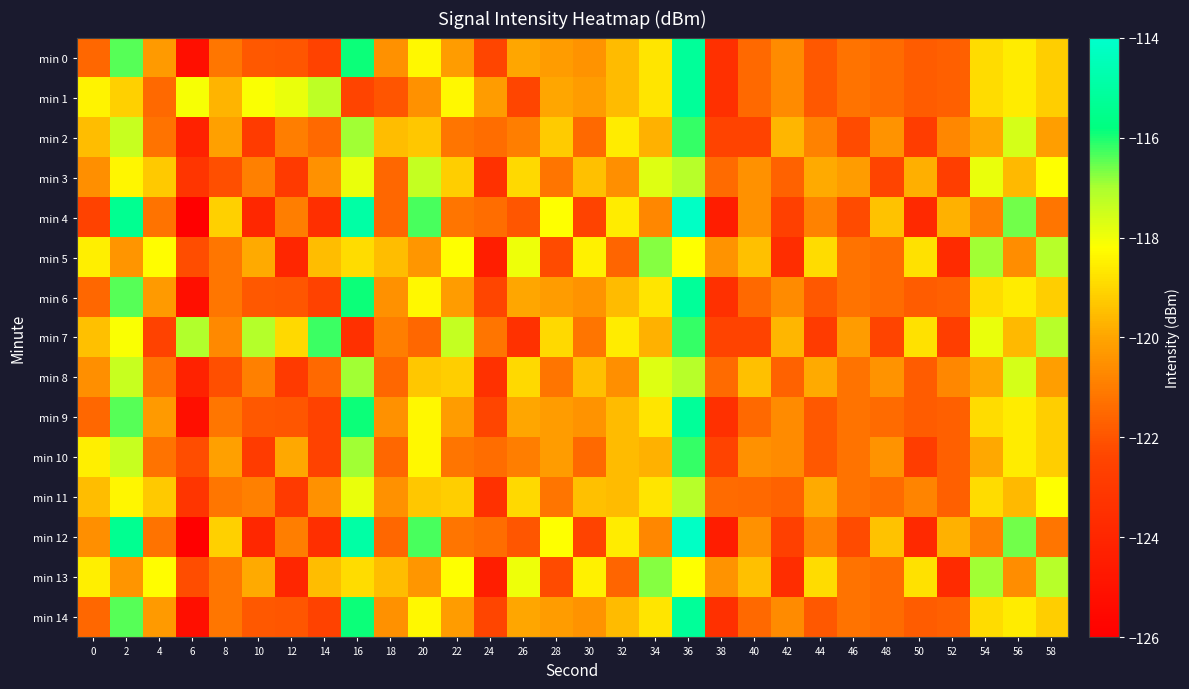

Reading left to right, list all the values displayed in this chart.

min 0: 0=-121.5	2=-116.4	4=-120.3	6=-125.2	8=-121.1	10=-121.9	12=-121.9	14=-122.5	16=-115.9	18=-120.5	20=-118.3	22=-120.2	24=-122.4	26=-120.0	28=-120.2	30=-120.5	32=-119.6	34=-118.7	36=-115.2	38=-123.4	40=-121.5	42=-120.7	44=-121.9	46=-121.2	48=-121.4	50=-121.8	52=-121.7	54=-118.9	56=-118.6	58=-119.2
min 1: 0=-118.5	2=-119.1	4=-121.5	6=-118.1	8=-119.7	10=-118.1	12=-117.9	14=-117.2	16=-122.4	18=-122.0	20=-120.5	22=-118.3	24=-120.2	26=-122.4	28=-120.0	30=-120.2	32=-119.6	34=-118.7	36=-115.2	38=-123.4	40=-121.5	42=-120.7	44=-121.9	46=-121.2	48=-121.4	50=-121.8	52=-121.7	54=-118.9	56=-118.6	58=-119.2
min 2: 0=-119.5	2=-117.4	4=-121.3	6=-124.2	8=-120.1	10=-122.9	12=-120.9	14=-121.5	16=-116.9	18=-119.5	20=-119.3	22=-121.2	24=-121.4	26=-121.0	28=-119.2	30=-121.5	32=-118.6	34=-119.7	36=-116.2	38=-122.4	40=-122.5	42=-119.7	44=-120.9	46=-122.2	48=-120.4	50=-122.8	52=-120.7	54=-119.9	56=-117.6	58=-120.2
min 3: 0=-120.5	2=-118.4	4=-119.3	6=-123.2	8=-122.1	10=-120.9	12=-122.9	14=-120.5	16=-117.9	18=-121.5	20=-117.3	22=-119.2	24=-123.4	26=-119.0	28=-121.2	30=-119.5	32=-120.6	34=-117.7	36=-117.2	38=-121.4	40=-120.5	42=-121.7	44=-119.9	46=-120.2	48=-122.4	50=-119.8	52=-122.7	54=-117.9	56=-119.6	58=-118.2
min 4: 0=-122.5	2=-115.4	4=-121.3	6=-126.2	8=-119.1	10=-123.9	12=-120.9	14=-123.5	16=-114.9	18=-121.5	20=-116.3	22=-121.2	24=-121.4	26=-122.0	28=-118.2	30=-122.5	32=-118.6	34=-120.7	36=-114.2	38=-124.4	40=-120.5	42=-122.7	44=-120.9	46=-122.2	48=-119.4	50=-123.8	52=-119.7	54=-120.9	56=-116.6	58=-121.2
min 5: 0=-118.5	2=-120.4	4=-118.3	6=-122.2	8=-121.1	10=-119.9	12=-123.9	14=-119.5	16=-118.9	18=-119.5	20=-120.3	22=-118.2	24=-124.4	26=-118.0	28=-122.2	30=-118.5	32=-121.6	34=-116.7	36=-118.2	38=-120.4	40=-119.5	42=-123.7	44=-118.9	46=-121.2	48=-121.4	50=-118.8	52=-123.7	54=-116.9	56=-120.6	58=-117.2
min 6: 0=-121.5	2=-116.4	4=-120.3	6=-125.2	8=-121.1	10=-121.9	12=-121.9	14=-122.5	16=-115.9	18=-120.5	20=-118.3	22=-120.2	24=-122.4	26=-120.0	28=-120.2	30=-120.5	32=-119.6	34=-118.7	36=-115.2	38=-123.4	40=-121.5	42=-120.7	44=-121.9	46=-121.2	48=-121.4	50=-121.8	52=-121.7	54=-118.9	56=-118.6	58=-119.2
min 7: 0=-119.5	2=-118.1	4=-122.5	6=-117.1	8=-120.7	10=-117.1	12=-118.9	14=-116.2	16=-123.4	18=-121.0	20=-121.5	22=-117.3	24=-121.2	26=-123.4	28=-119.0	30=-121.2	32=-118.6	34=-119.7	36=-116.2	38=-122.4	40=-122.5	42=-119.7	44=-122.9	46=-120.2	48=-122.4	50=-118.8	52=-122.7	54=-117.9	56=-119.6	58=-117.2
min 8: 0=-120.5	2=-117.4	4=-121.3	6=-124.2	8=-122.1	10=-120.9	12=-122.9	14=-121.5	16=-116.9	18=-121.5	20=-119.3	22=-119.2	24=-123.4	26=-119.0	28=-121.2	30=-119.5	32=-120.6	34=-117.7	36=-117.2	38=-121.4	40=-119.5	42=-121.7	44=-119.9	46=-121.2	48=-120.4	50=-121.8	52=-120.7	54=-119.9	56=-117.6	58=-120.2
min 9: 0=-121.5	2=-116.4	4=-120.3	6=-125.2	8=-121.1	10=-121.9	12=-121.9	14=-122.5	16=-115.9	18=-120.5	20=-118.3	22=-120.2	24=-122.4	26=-120.0	28=-120.2	30=-120.5	32=-119.6	34=-118.7	36=-115.2	38=-123.4	40=-121.5	42=-120.7	44=-121.9	46=-121.2	48=-121.4	50=-121.8	52=-121.7	54=-118.9	56=-118.6	58=-119.2
min 10: 0=-118.5	2=-117.4	4=-121.3	6=-122.2	8=-120.1	10=-122.9	12=-119.9	14=-122.5	16=-116.9	18=-121.5	20=-118.3	22=-121.2	24=-121.4	26=-121.0	28=-120.2	30=-121.5	32=-119.6	34=-119.7	36=-116.2	38=-122.4	40=-120.5	42=-120.7	44=-121.9	46=-121.2	48=-120.4	50=-122.8	52=-121.7	54=-119.9	56=-118.6	58=-119.2
min 11: 0=-119.5	2=-118.4	4=-119.3	6=-123.2	8=-121.1	10=-120.9	12=-122.9	14=-120.5	16=-117.9	18=-120.5	20=-119.3	22=-119.2	24=-123.4	26=-119.0	28=-121.2	30=-119.5	32=-119.6	34=-118.7	36=-117.2	38=-121.4	40=-121.5	42=-121.7	44=-119.9	46=-121.2	48=-121.4	50=-120.8	52=-121.7	54=-118.9	56=-119.6	58=-118.2
min 12: 0=-120.5	2=-115.4	4=-121.3	6=-126.2	8=-119.1	10=-123.9	12=-120.9	14=-123.5	16=-114.9	18=-121.5	20=-116.3	22=-121.2	24=-121.4	26=-122.0	28=-118.2	30=-122.5	32=-118.6	34=-120.7	36=-114.2	38=-124.4	40=-120.5	42=-122.7	44=-120.9	46=-122.2	48=-119.4	50=-123.8	52=-119.7	54=-120.9	56=-116.6	58=-121.2
min 13: 0=-118.5	2=-120.4	4=-118.3	6=-122.2	8=-121.1	10=-119.9	12=-123.9	14=-119.5	16=-118.9	18=-119.5	20=-120.3	22=-118.2	24=-124.4	26=-118.0	28=-122.2	30=-118.5	32=-121.6	34=-116.7	36=-118.2	38=-120.4	40=-119.5	42=-123.7	44=-118.9	46=-121.2	48=-121.4	50=-118.8	52=-123.7	54=-116.9	56=-120.6	58=-117.2
min 14: 0=-121.5	2=-116.4	4=-120.3	6=-125.2	8=-121.1	10=-121.9	12=-121.9	14=-122.5	16=-115.9	18=-120.5	20=-118.3	22=-120.2	24=-122.4	26=-120.0	28=-120.2	30=-120.5	32=-119.6	34=-118.7	36=-115.2	38=-123.4	40=-121.5	42=-120.7	44=-121.9	46=-121.2	48=-121.4	50=-121.8	52=-121.7	54=-118.9	56=-118.6	58=-119.2